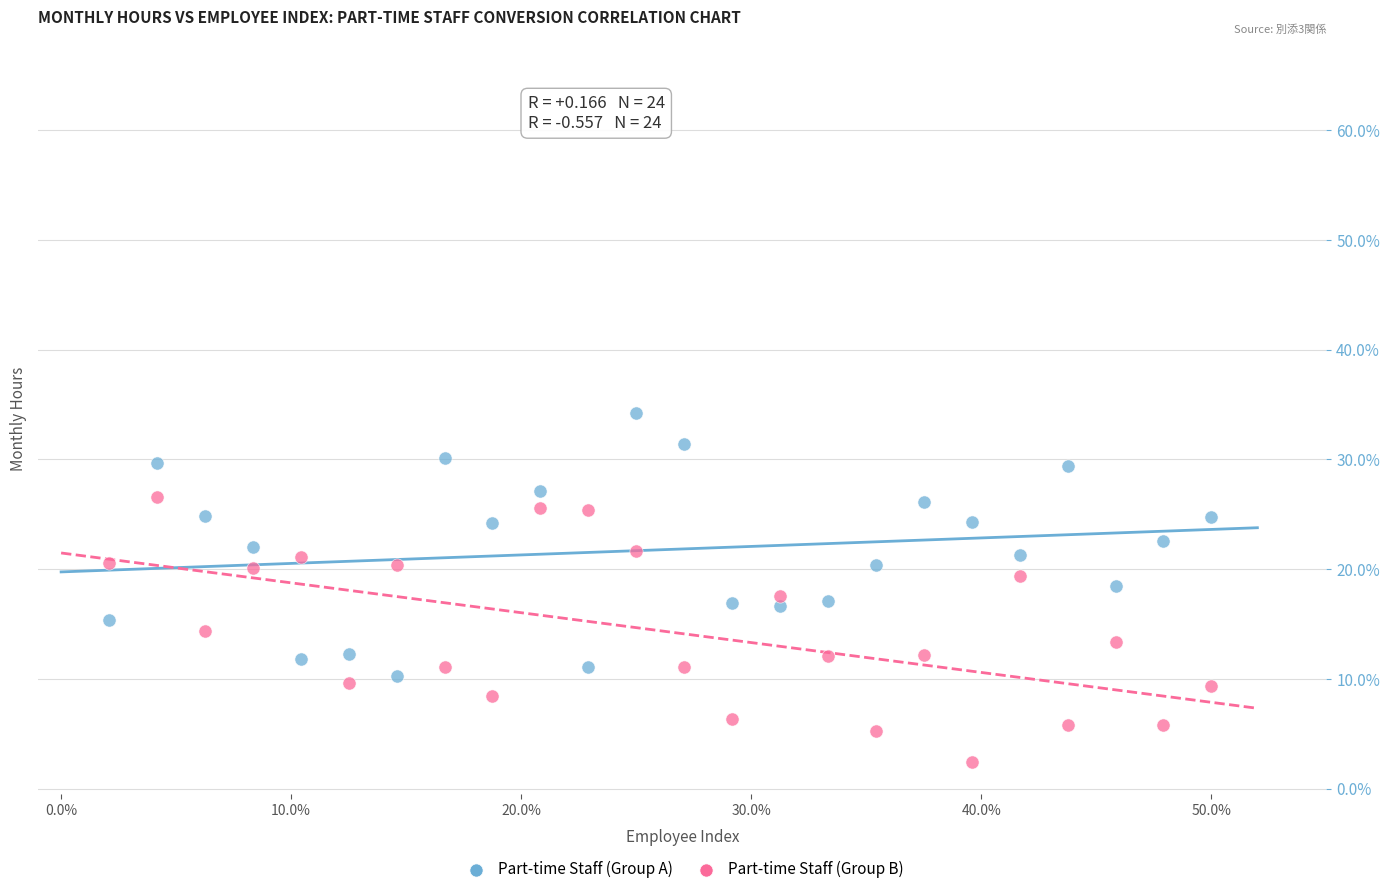

Which series contains the lowest Y value?

Part-time Staff (Group B)